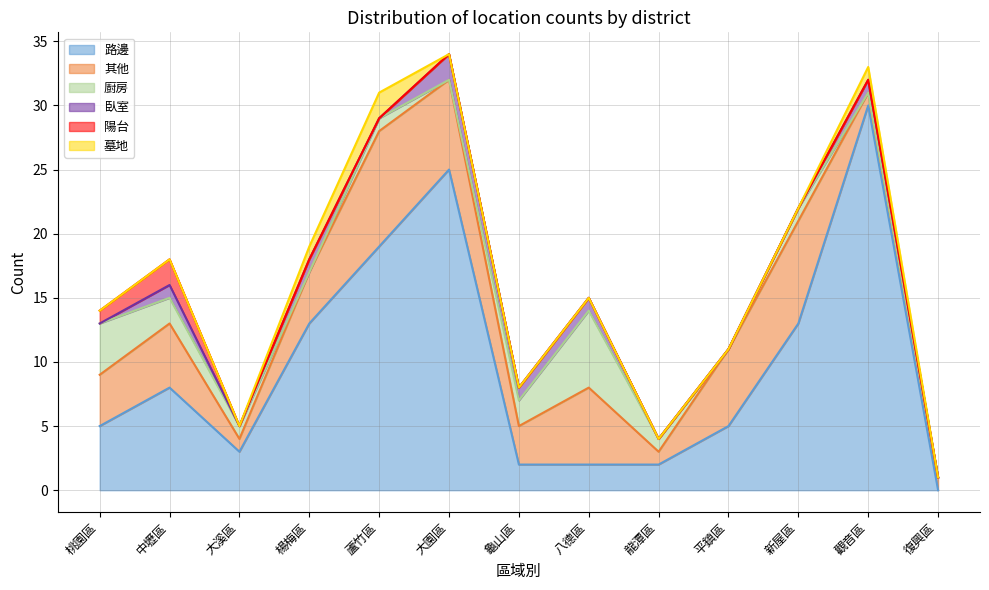

How many lines are shown in the chart?

6